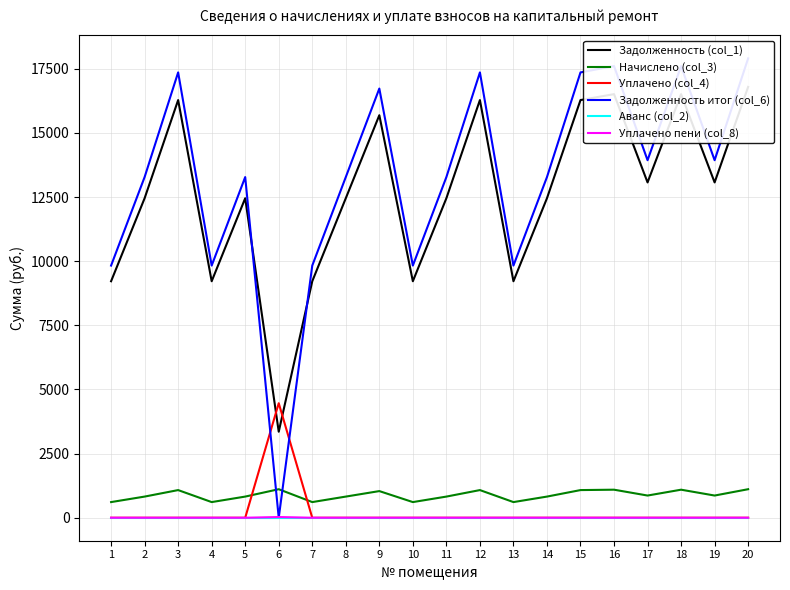

What is the total value across all series at 10?

19659.5